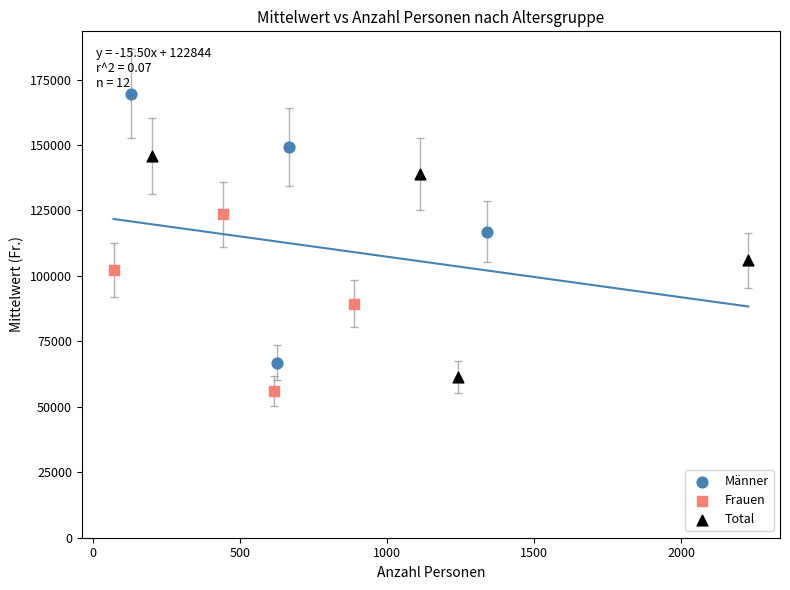

Which series reaches the minimum Y coordinate?

Frauen